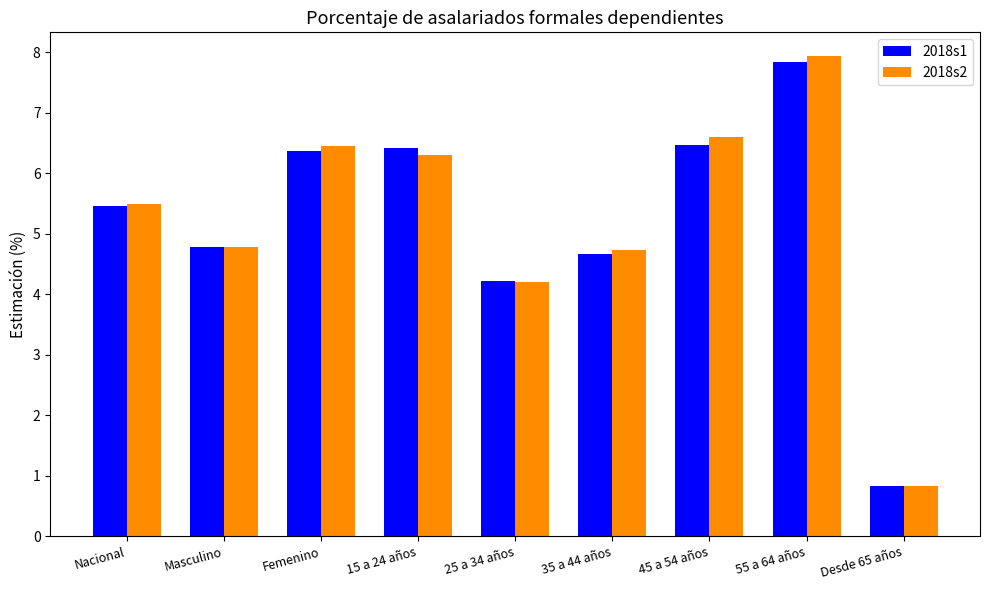

At which label is 2018s2 closest to 4?

25 a 34 años